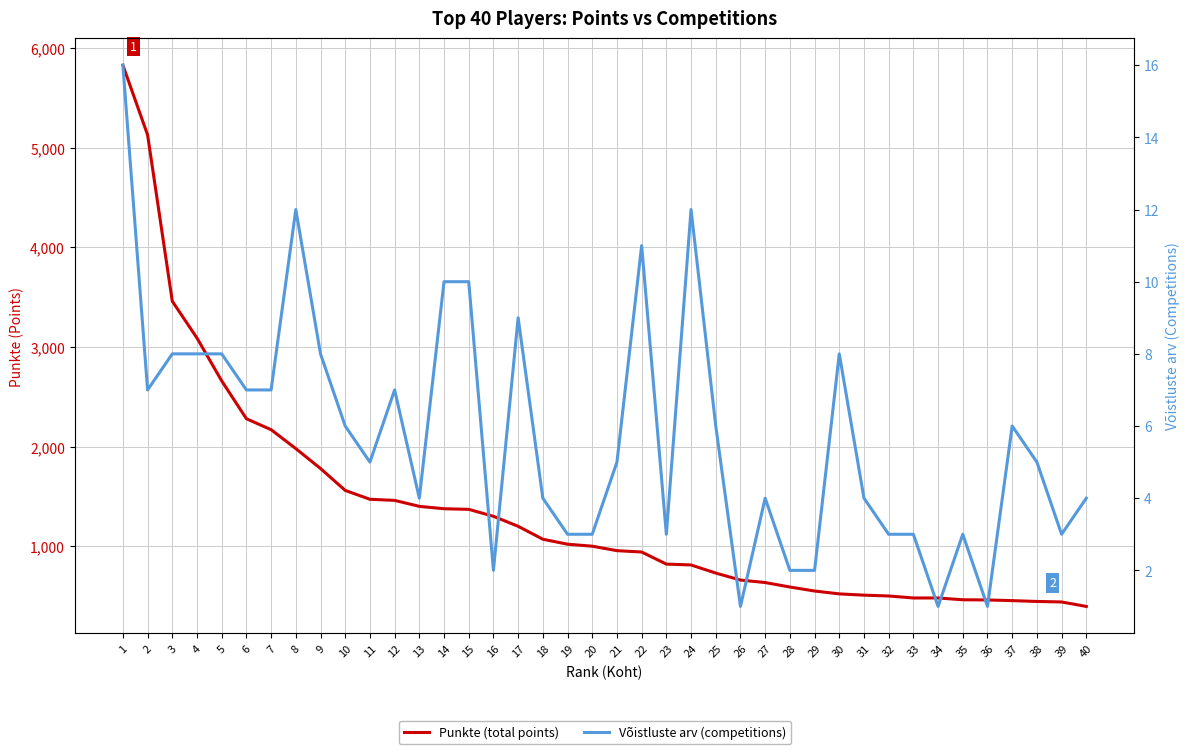

How many lines are shown in the chart?

2